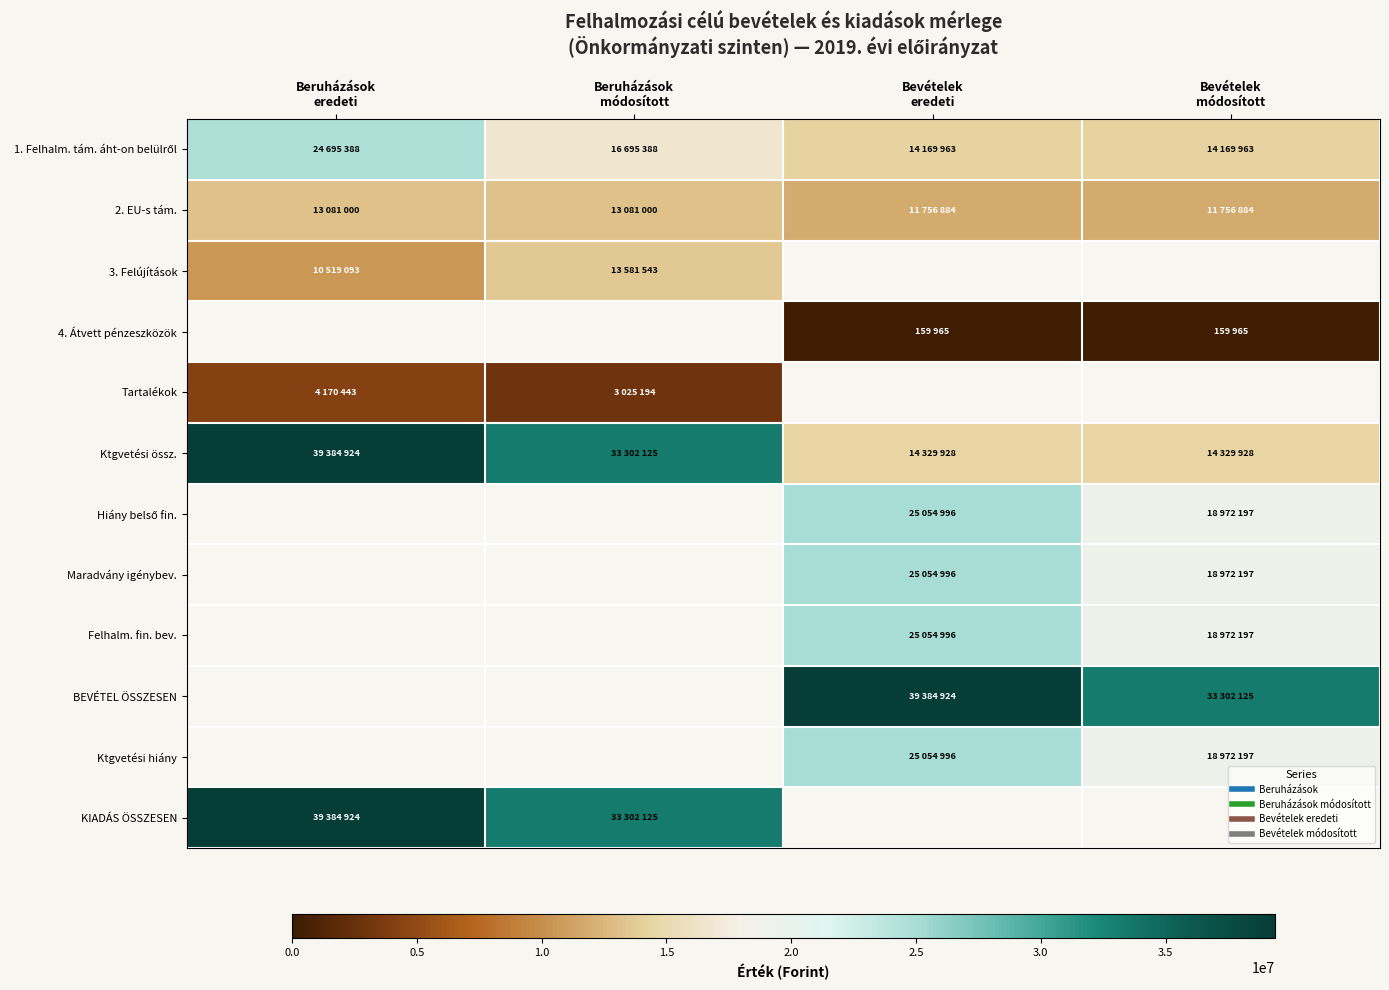

At which category does the chart reach its peak across all series?

Beruházások
eredeti